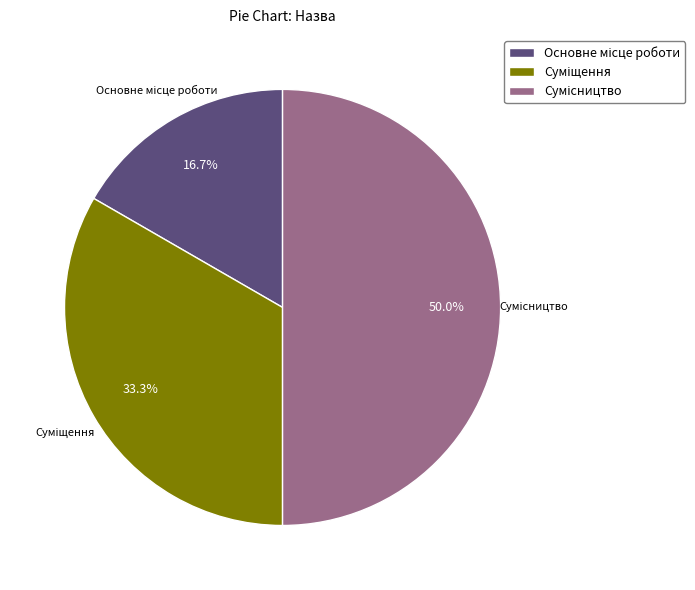

Does any single category account for the majority?

No